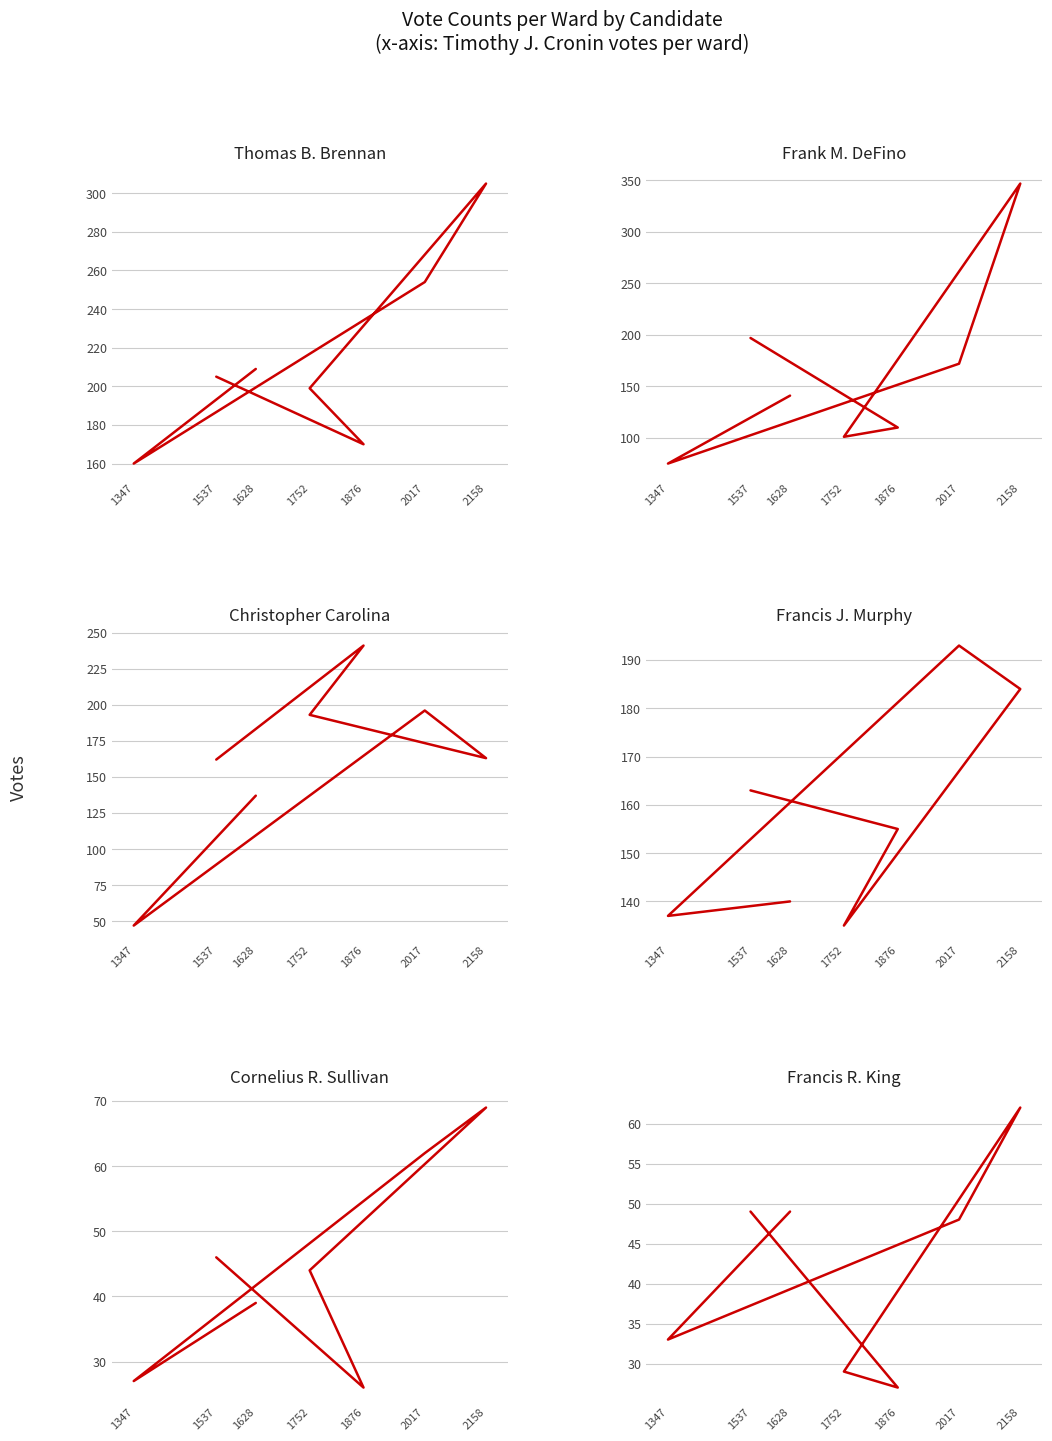

Which series has the largest total across all categories?

Thomas B. Brennan